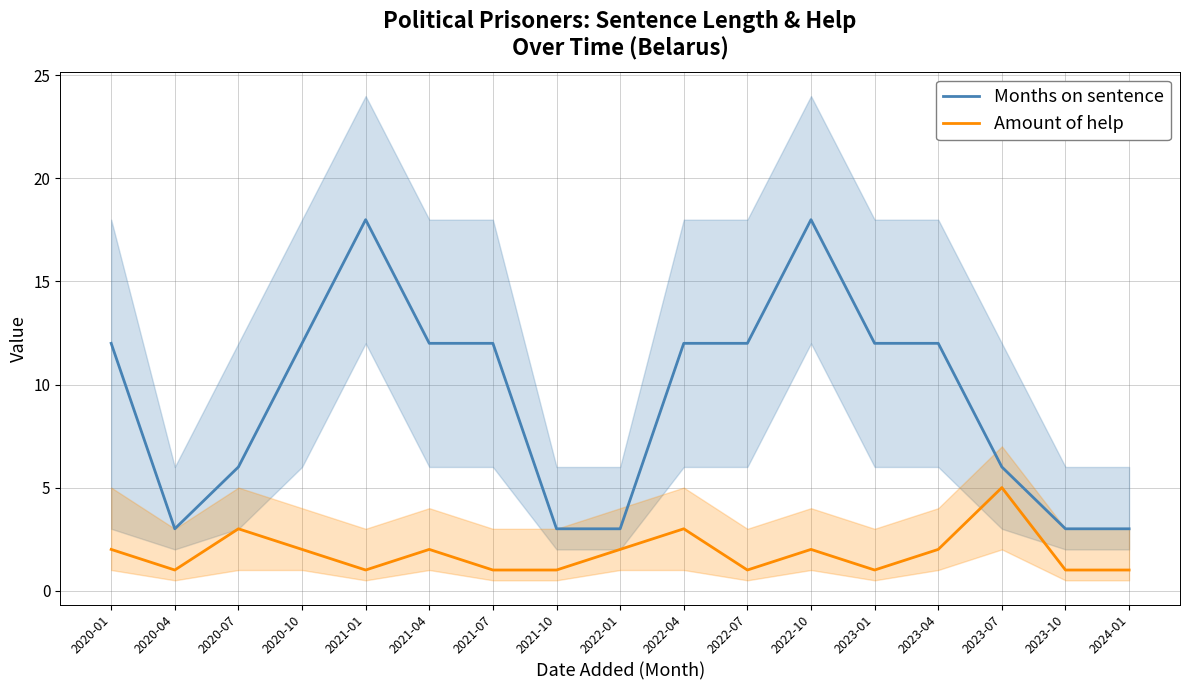

At which label does Months on sentence first exceed 12?

2021-01